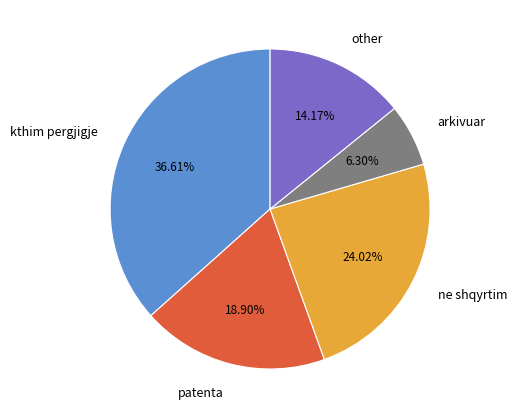

True or false: arkivuar accounts for 6% of the total.

True